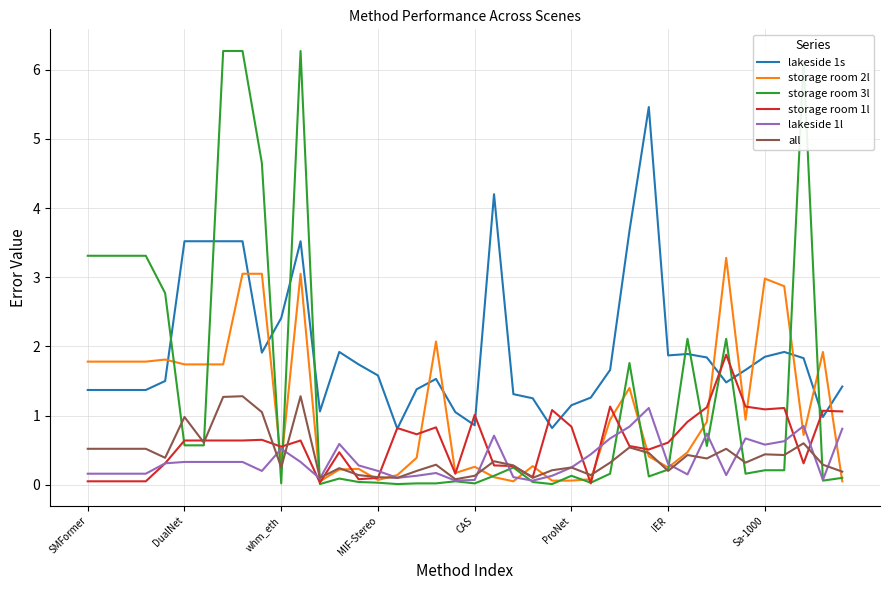

True or false: all and lakeside 1s cross at least once.

False